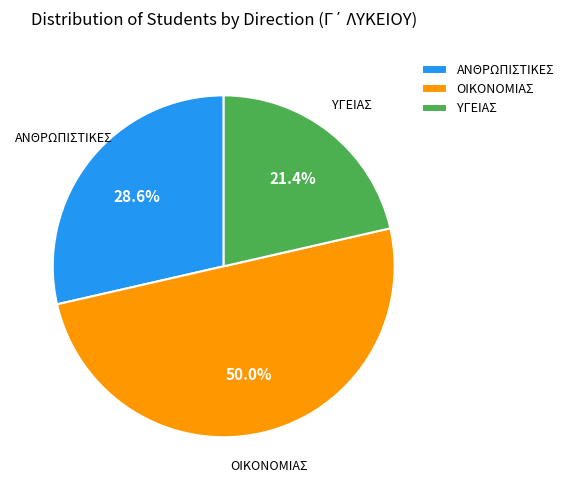

What is the majority slice?

ΟΙΚΟΝΟΜΙΑΣ